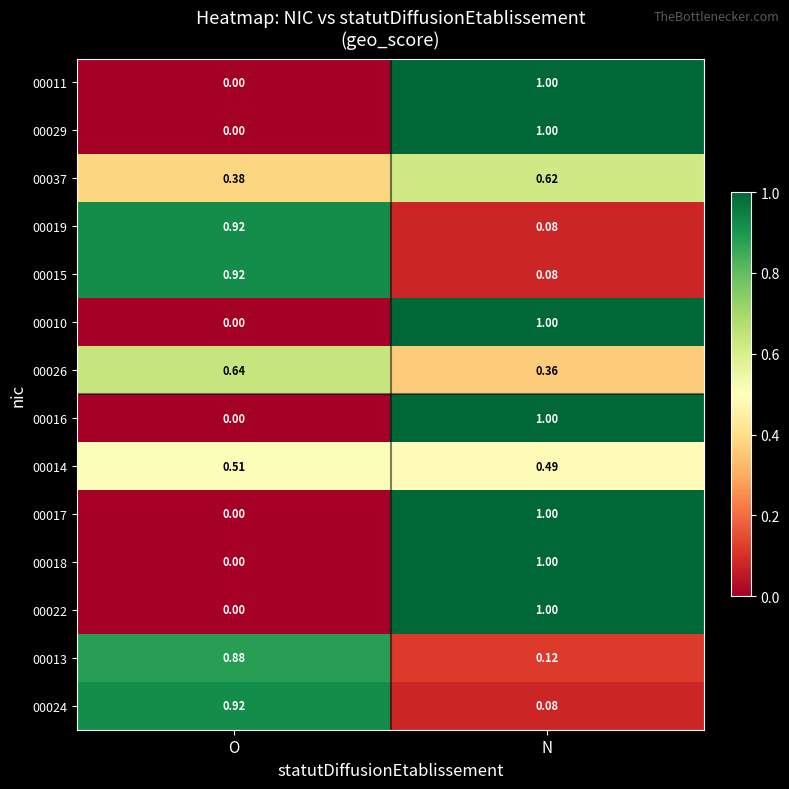

Rank the categories by 00019 value from lowest to highest.

N, O